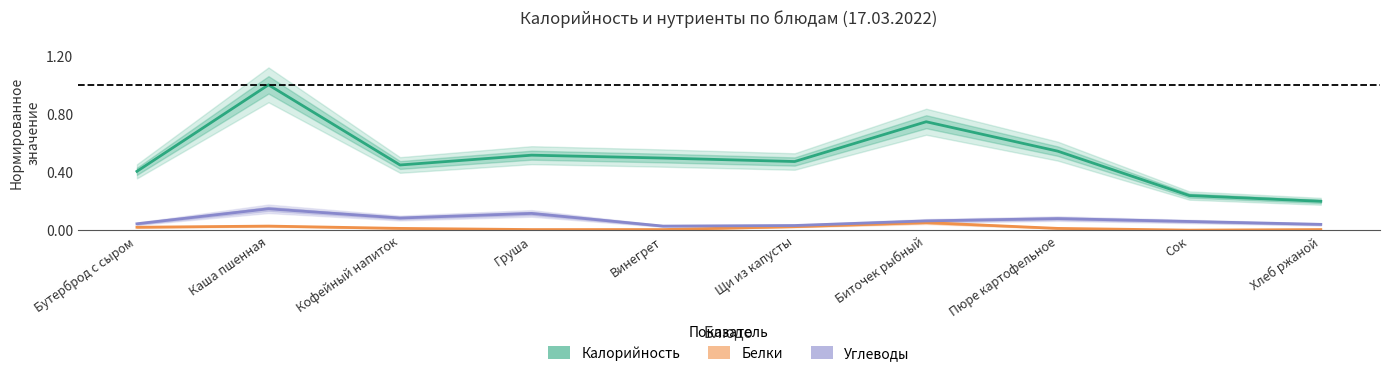

True or false: Углеводы (норм.) and Белки (норм.) cross at least once.

False